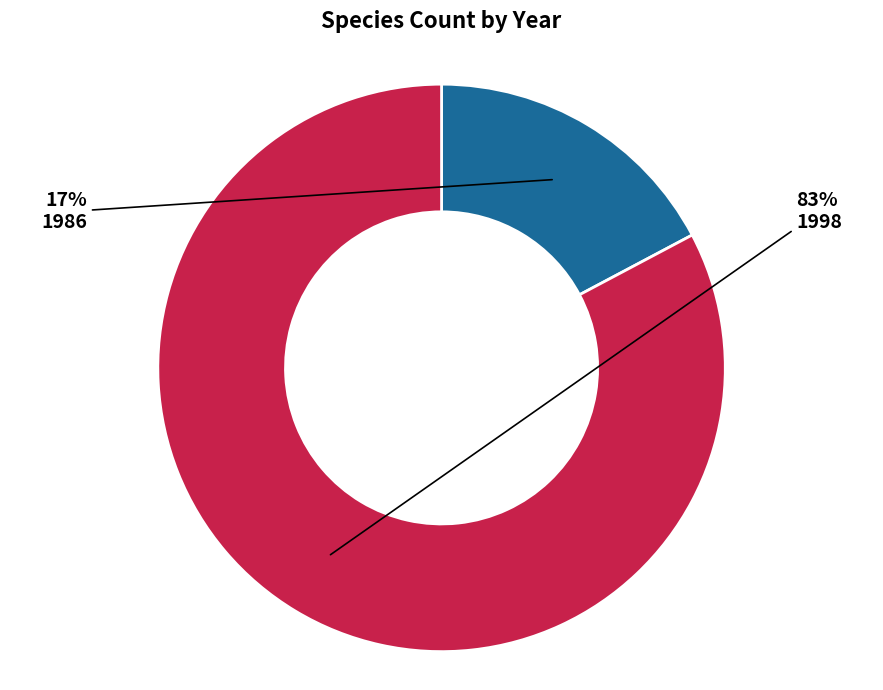

Which has a higher value, 1998 or 1986?

1998